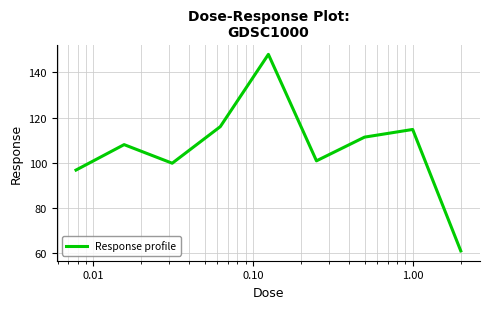

How many series are shown in this chart?

1